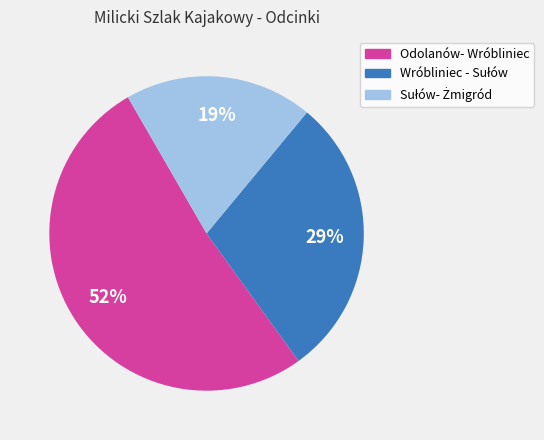

Is there a majority slice in this chart?

Yes